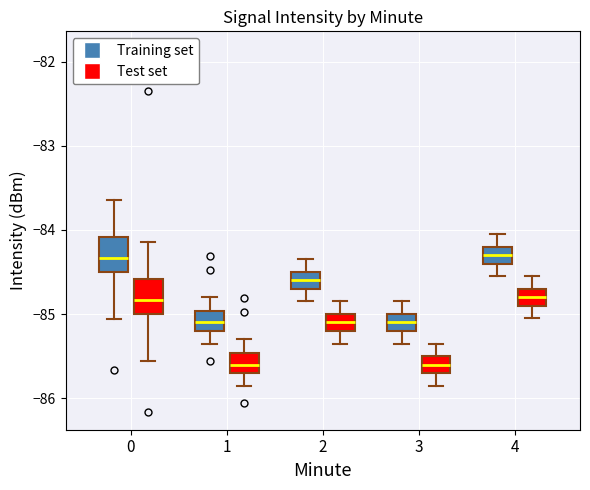

Reading left to right, transcribe this box plot: for each box, give where its median line is, the range the box spans, and where its two whiskers end, as read against the y-axis. The values are not printed on the chart, so give them approximately, as read against the axis.

0 (Training set): median -84.3, box -84.5 to -84.1, whiskers -85.1 to -83.6
0 (Test set): median -84.8, box -85.0 to -84.6, whiskers -85.6 to -84.1
1 (Training set): median -85.1, box -85.2 to -85.0, whiskers -85.4 to -84.8
1 (Test set): median -85.6, box -85.7 to -85.5, whiskers -85.9 to -85.3
2 (Training set): median -84.6, box -84.7 to -84.5, whiskers -84.8 to -84.3
2 (Test set): median -85.1, box -85.2 to -85.0, whiskers -85.3 to -84.8
3 (Training set): median -85.1, box -85.2 to -85.0, whiskers -85.3 to -84.8
3 (Test set): median -85.6, box -85.7 to -85.5, whiskers -85.8 to -85.3
4 (Training set): median -84.3, box -84.4 to -84.2, whiskers -84.5 to -84.0
4 (Test set): median -84.8, box -84.9 to -84.7, whiskers -85.0 to -84.5